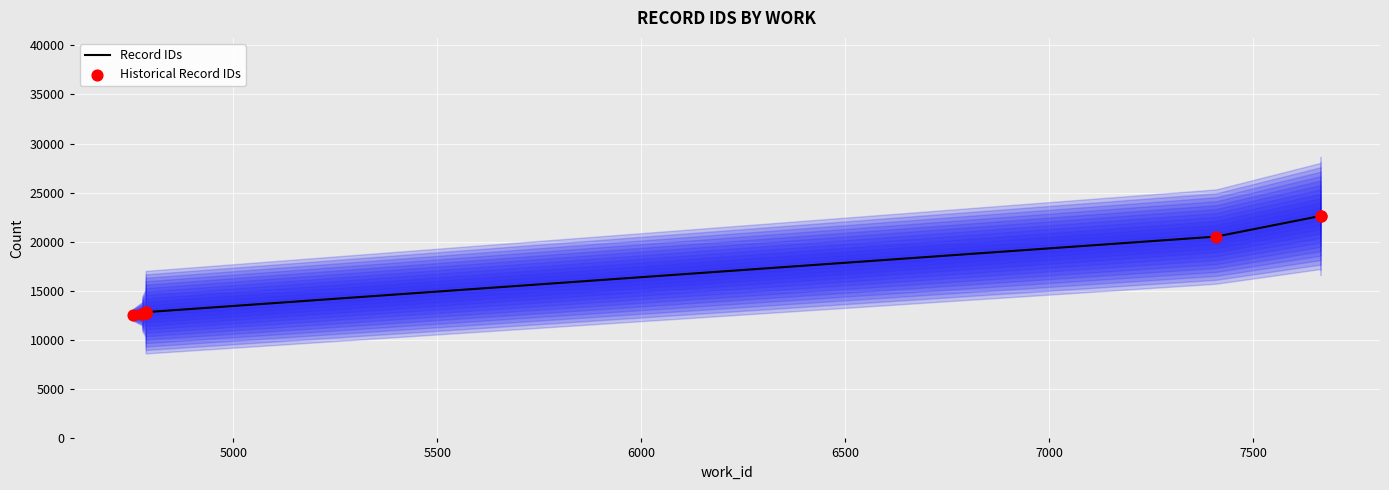

What are all the series names shown in the legend?

Record IDs, Historical Record IDs